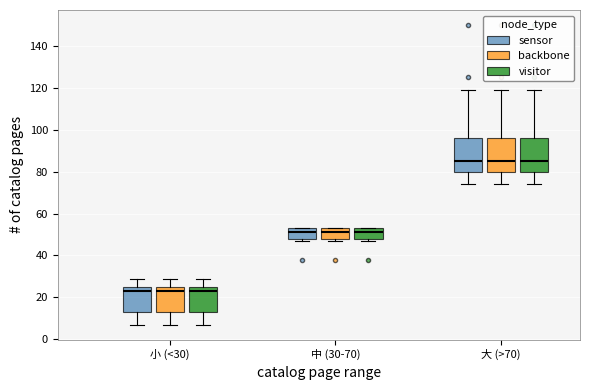

Reading left to right, read every box against the y-axis: the position of its median line, the range the box covers, and the ends of its whiskers. The values are not printed on the chart, so give them approximately, as read against the axis.

小 (<30) (sensor): median 24, box 14 to 26, whiskers 8 to 30
小 (<30) (backbone): median 24, box 14 to 26, whiskers 8 to 30
小 (<30) (visitor): median 24, box 14 to 26, whiskers 8 to 30
中 (30-70) (sensor): median 52, box 48 to 54, whiskers 48 (just below the box's lower edge) to 54
中 (30-70) (backbone): median 52, box 48 to 54, whiskers 48 (just below the box's lower edge) to 54
中 (30-70) (visitor): median 52, box 48 to 54, whiskers 48 (just below the box's lower edge) to 54
大 (>70) (sensor): median 86, box 80 to 96, whiskers 74 to 120
大 (>70) (backbone): median 86, box 80 to 96, whiskers 74 to 120
大 (>70) (visitor): median 86, box 80 to 96, whiskers 74 to 120